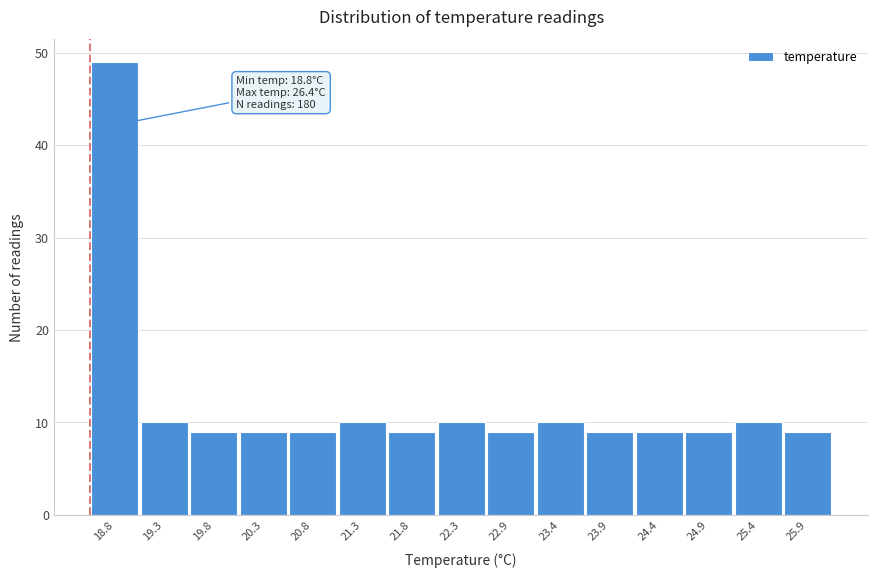

Reading right to left, list all the values displayed in this chart.

25.9=9	25.4=10	24.9=9	24.4=9	23.9=9	23.4=10	22.9=9	22.3=10	21.8=9	21.3=10	20.8=9	20.3=9	19.8=9	19.3=10	18.8=49